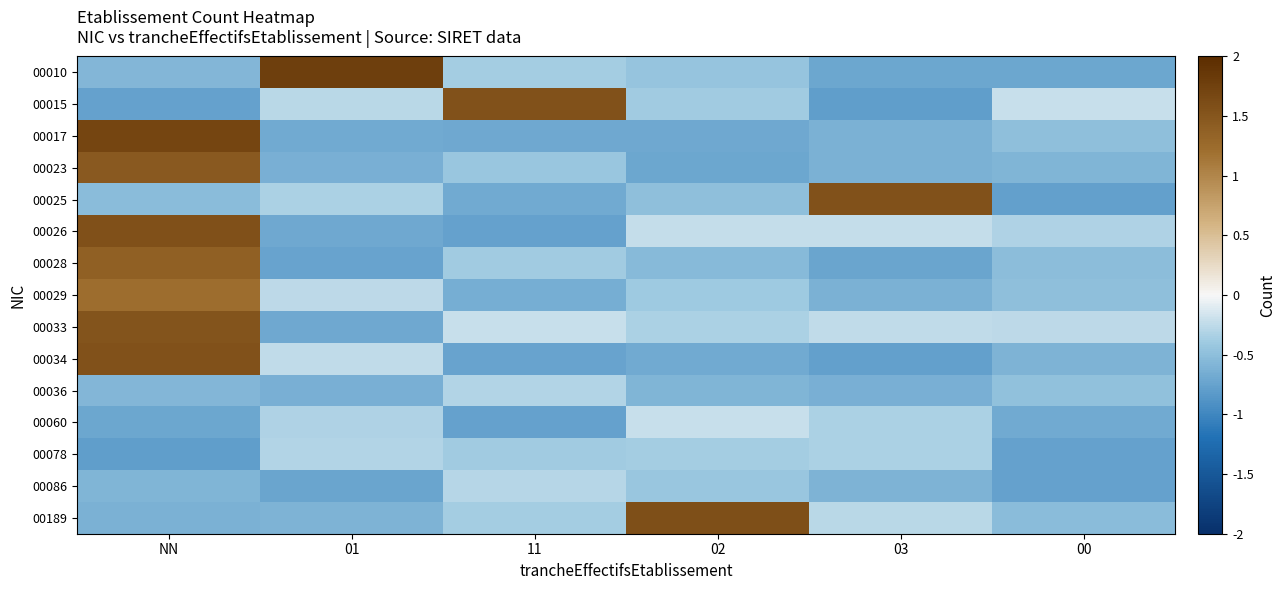

Reading right to left, transcribe all the data shown in this chart.

00010: 00=-0.7	03=-0.7	02=-0.4	11=-0.4	01=1.8	NN=-0.6
00015: 00=-0.2	03=-0.8	02=-0.4	11=1.6	01=-0.3	NN=-0.8
00017: 00=-0.5	03=-0.6	02=-0.7	11=-0.7	01=-0.7	NN=1.7
00023: 00=-0.6	03=-0.6	02=-0.7	11=-0.4	01=-0.6	NN=1.5
00025: 00=-0.8	03=1.6	02=-0.5	11=-0.7	01=-0.3	NN=-0.5
00026: 00=-0.3	03=-0.2	02=-0.2	11=-0.8	01=-0.7	NN=1.6
00028: 00=-0.5	03=-0.7	02=-0.5	11=-0.4	01=-0.7	NN=1.4
00029: 00=-0.5	03=-0.6	02=-0.4	11=-0.6	01=-0.3	NN=1.2
00033: 00=-0.3	03=-0.2	02=-0.3	11=-0.2	01=-0.7	NN=1.5
00034: 00=-0.6	03=-0.8	02=-0.7	11=-0.7	01=-0.2	NN=1.6
00036: 00=-0.5	03=-0.6	02=-0.6	11=-0.3	01=-0.6	NN=-0.6
00060: 00=-0.7	03=-0.3	02=-0.2	11=-0.8	01=-0.3	NN=-0.7
00078: 00=-0.8	03=-0.3	02=-0.4	11=-0.4	01=-0.3	NN=-0.8
00086: 00=-0.8	03=-0.6	02=-0.4	11=-0.3	01=-0.7	NN=-0.6
00189: 00=-0.5	03=-0.3	02=1.6	11=-0.4	01=-0.6	NN=-0.6